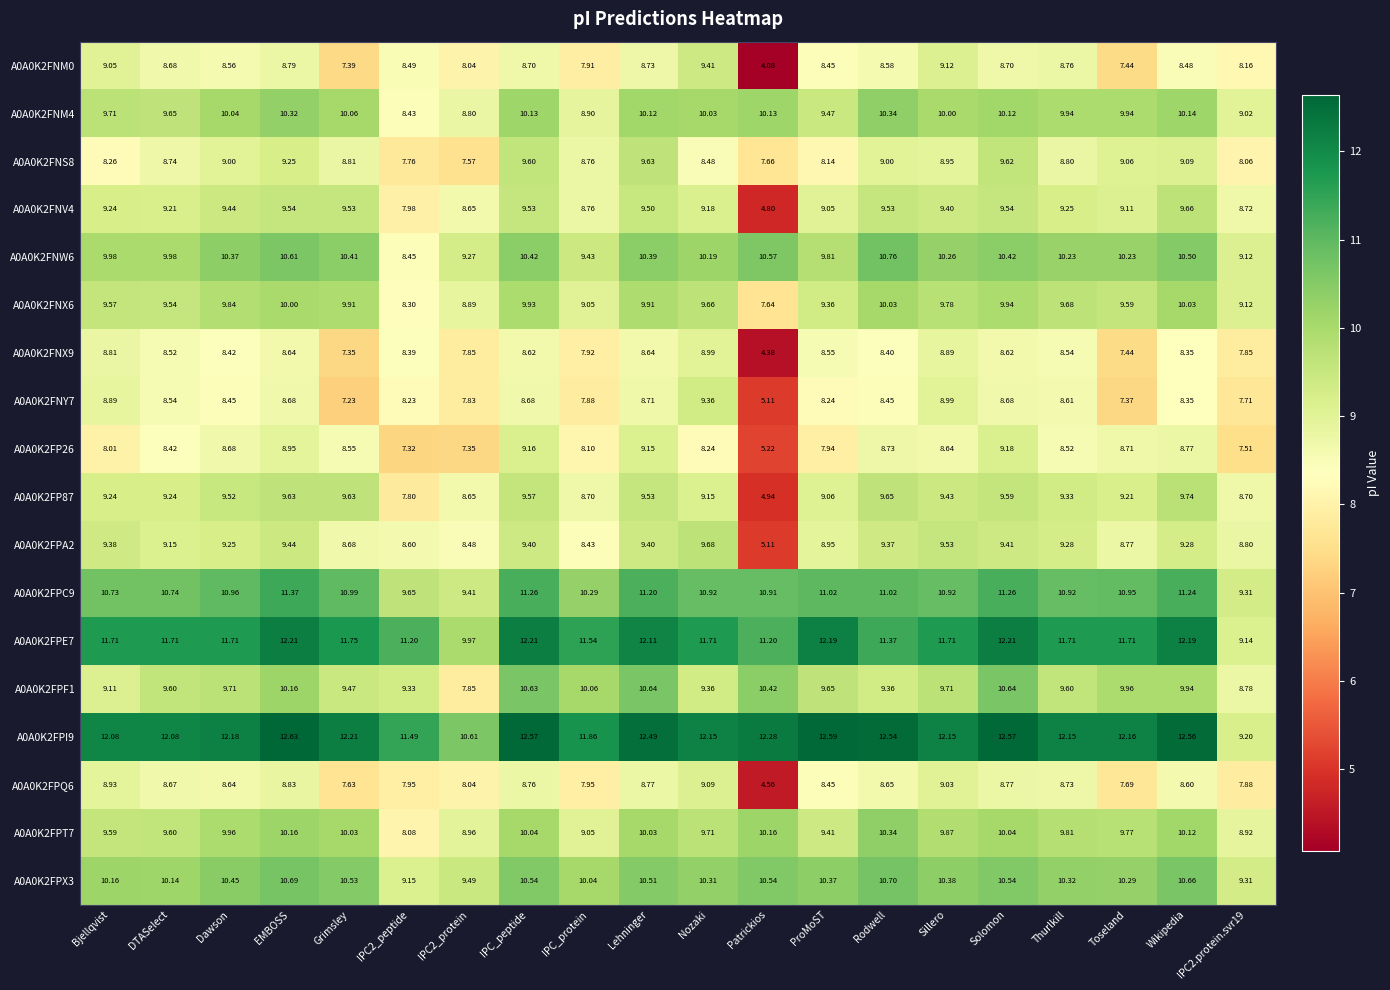

At which label does A0A0K2FPC9 first exceed 10?

Bjellqvist